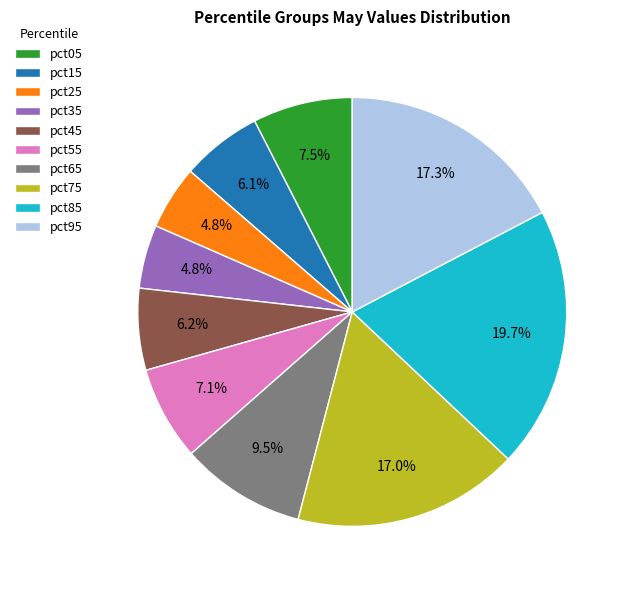

Is there any slice that represents more than half of the pie?

No